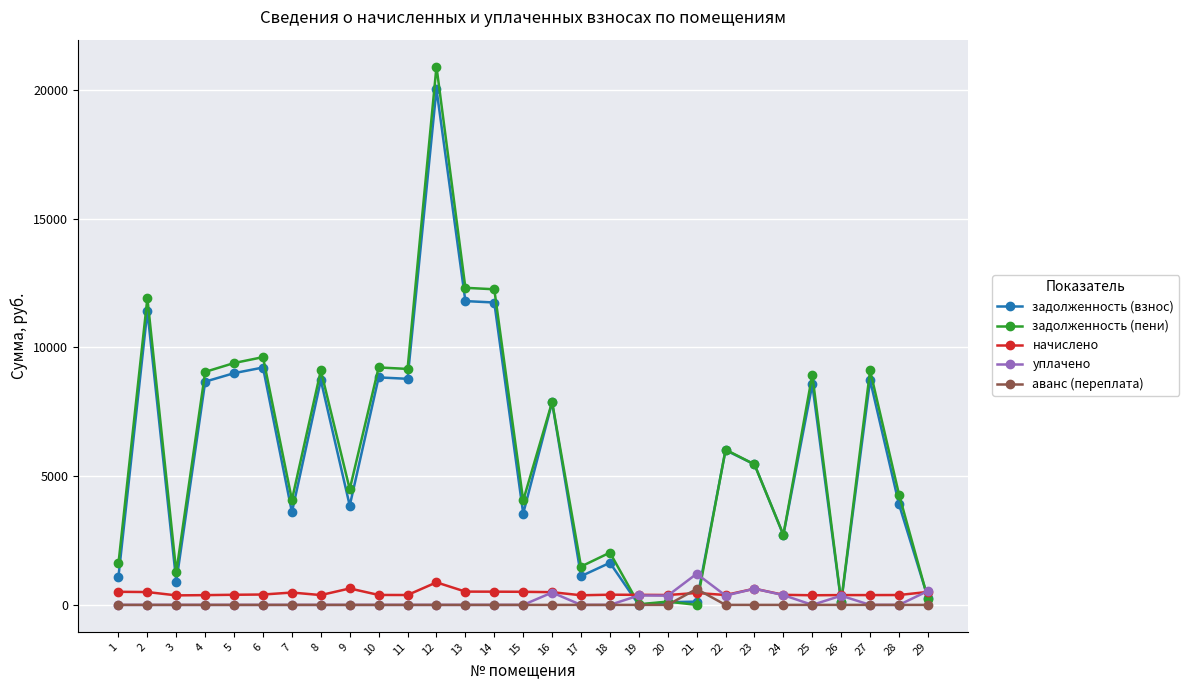

Which series changed the most between 2 and 16?

задолженность (пени)